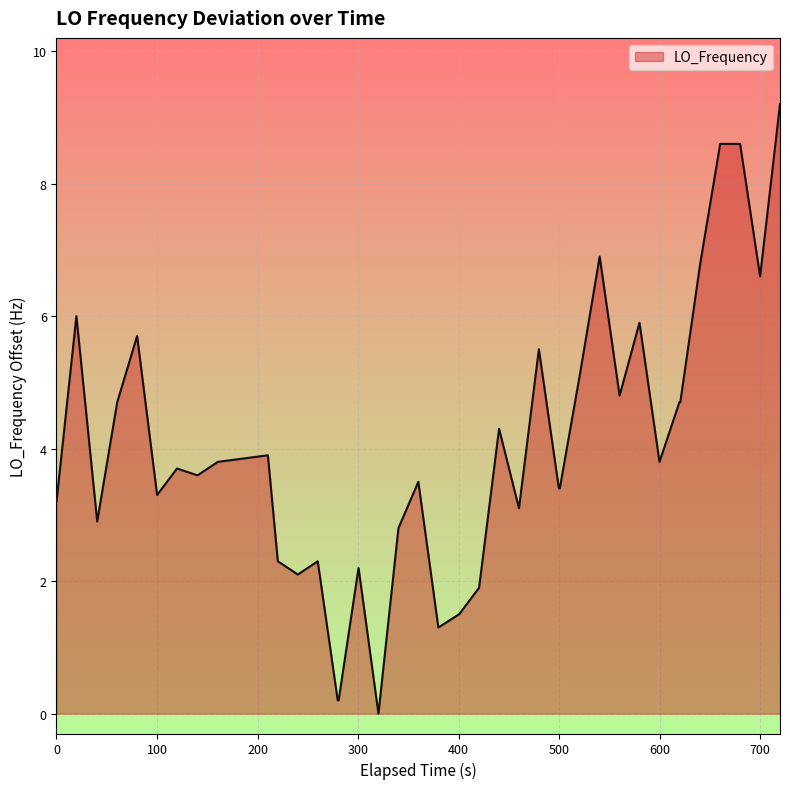

What is the maximum value shown in the chart?

9.2